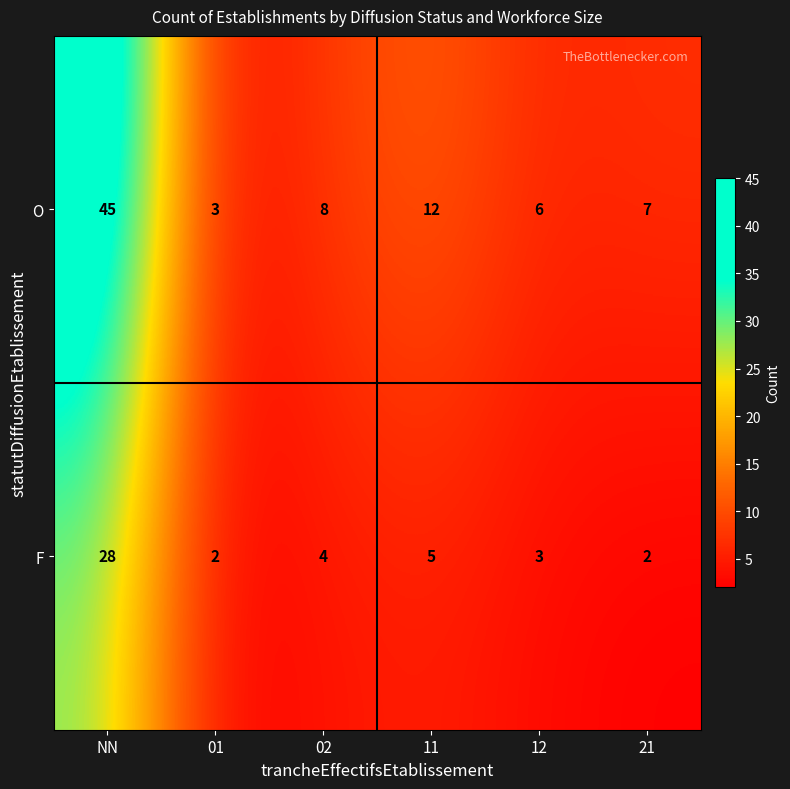

At which category is the sum across all series the highest?

NN